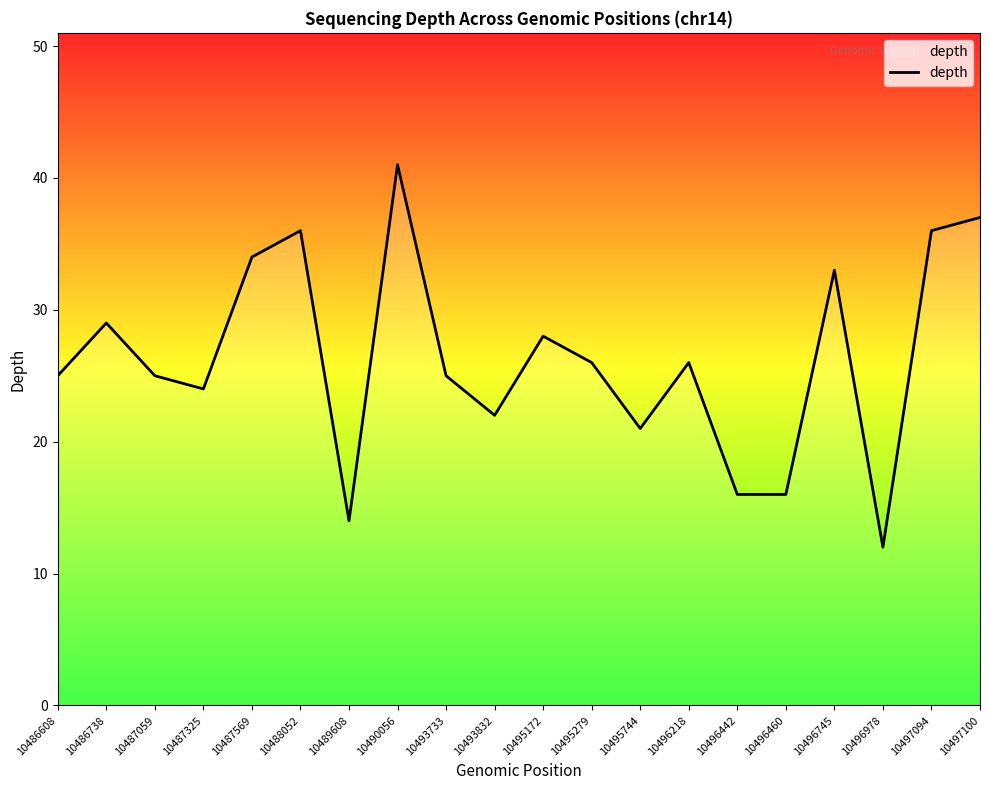

What is the difference between the values at 10486608 and 10490056?

16